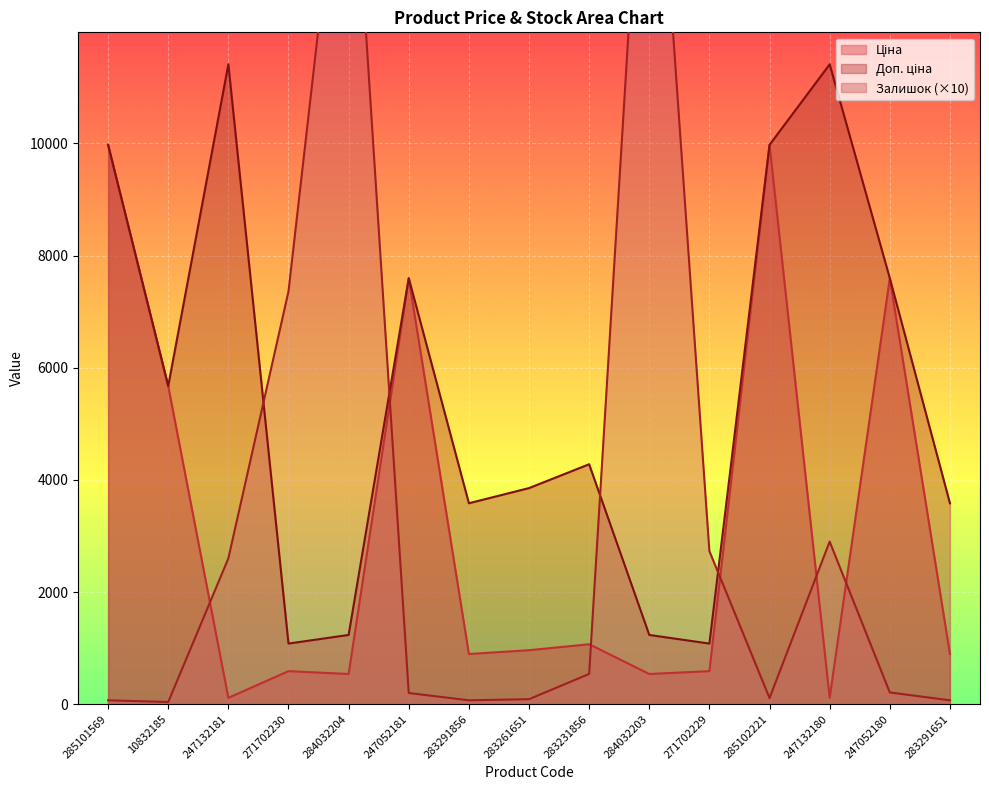

Between 271702230 and 284032204, which is larger?

271702230